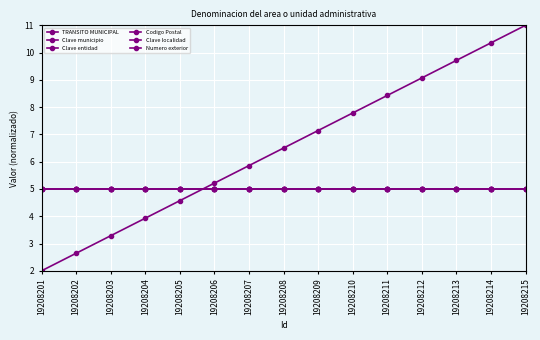

What is the maximum value for TRANSITO MUNICIPAL?

11.0